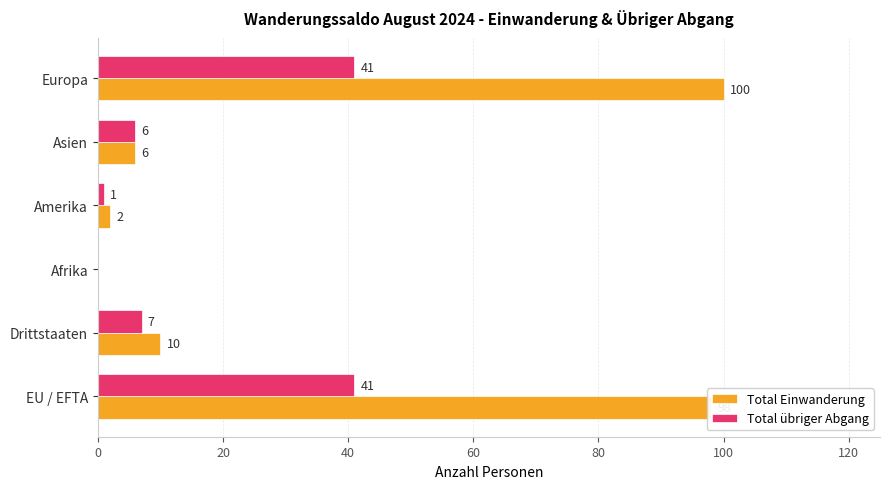

The value of Total Einwanderung at Afrika is 0. True or false?

True